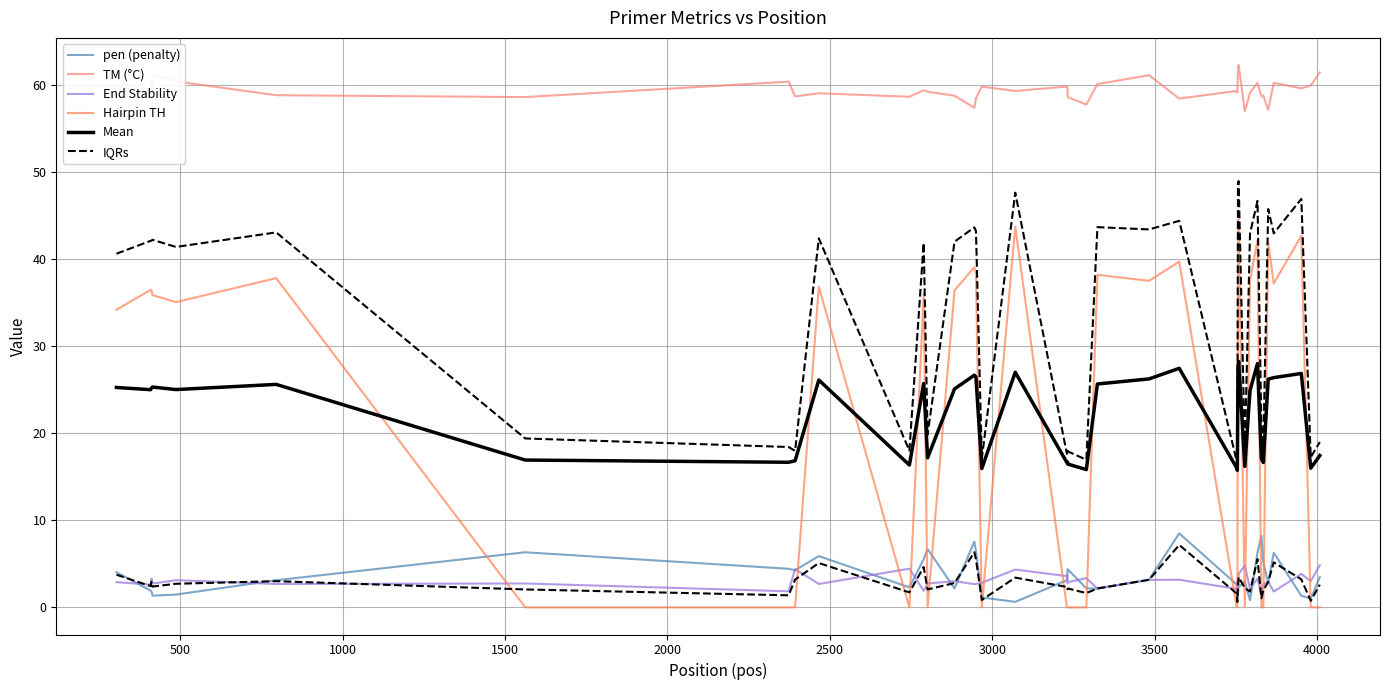

At how many categories does at least one series exceed 52?

40